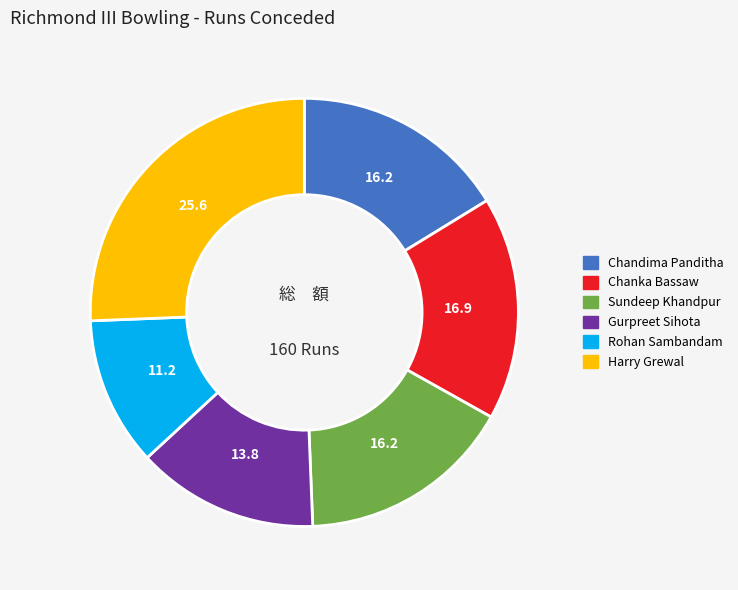

True or false: Chandima Panditha accounts for 28% of the total.

False